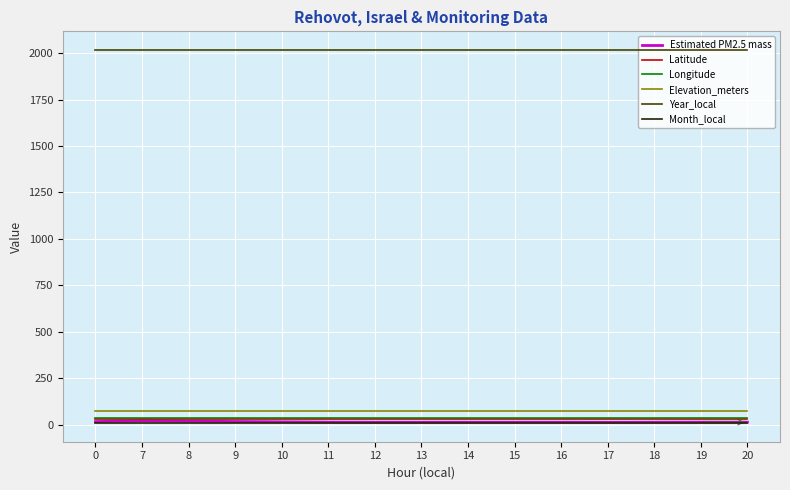

What are all the series names shown in the legend?

Estimated PM2.5 mass, Latitude, Longitude, Elevation_meters, Year_local, Month_local